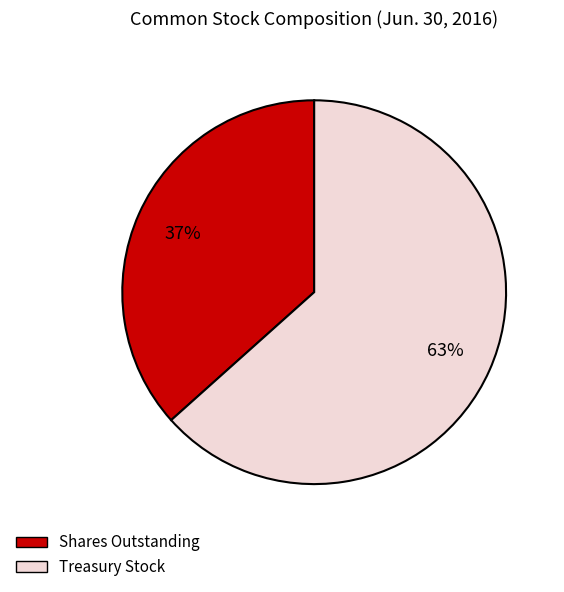

Count the number of slices in the pie.

2